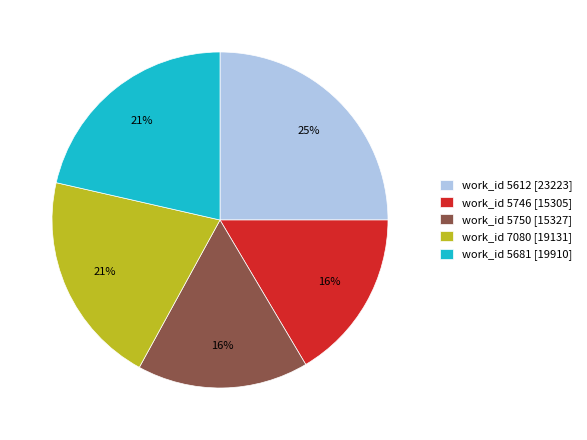

Does any single category account for the majority?

No